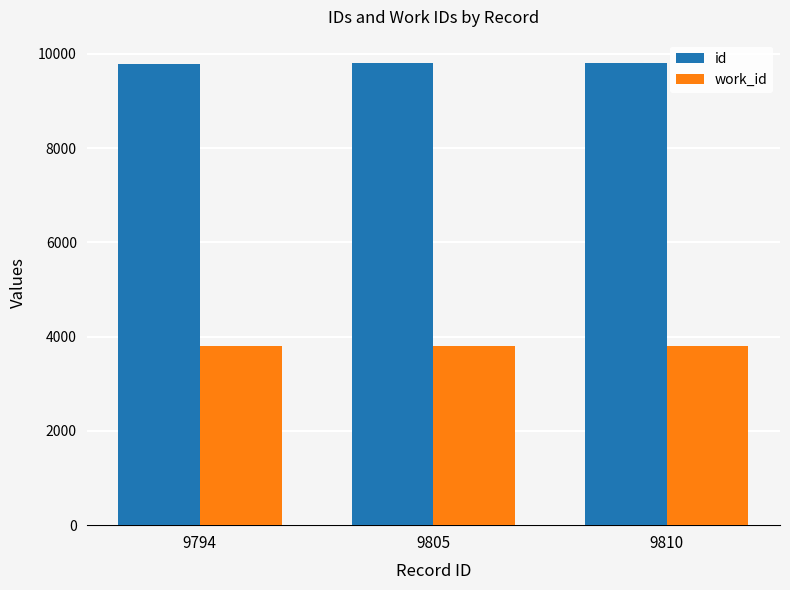

True or false: work_id has a value of 3799 at 9794.

True